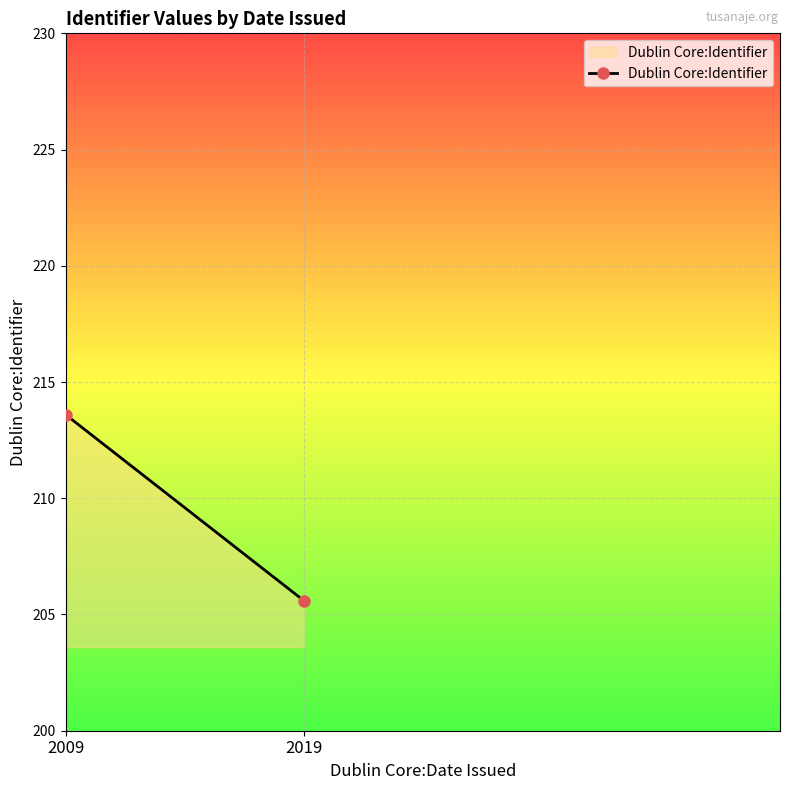

The value at 2009 is 93.7. True or false?

False